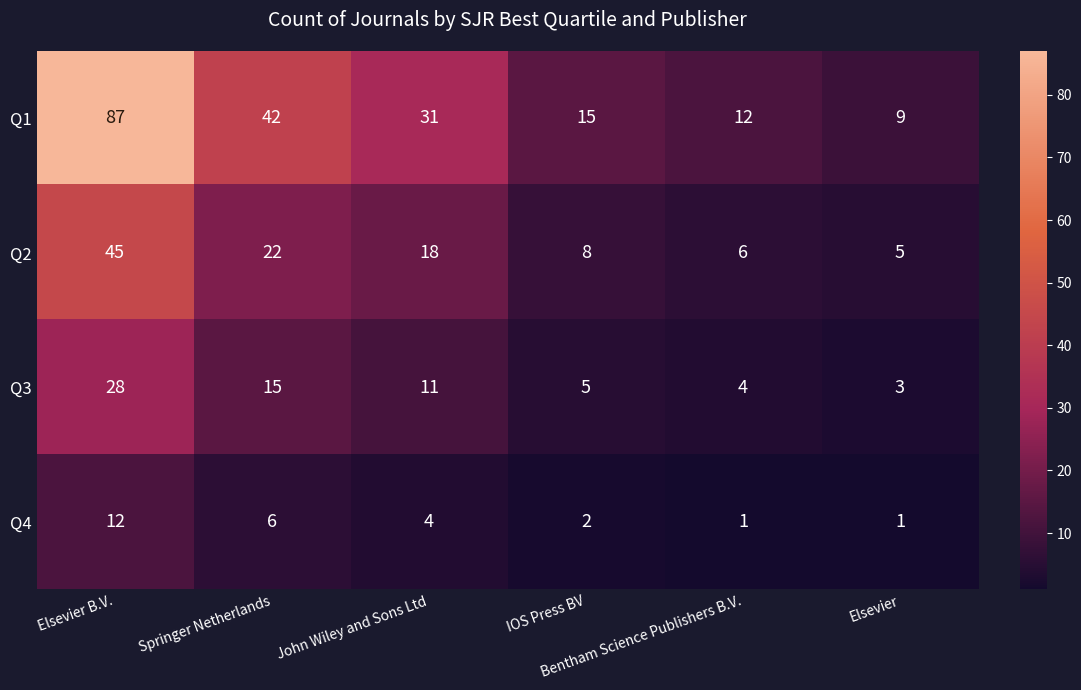

Which series has the widest spread of values?

Q1